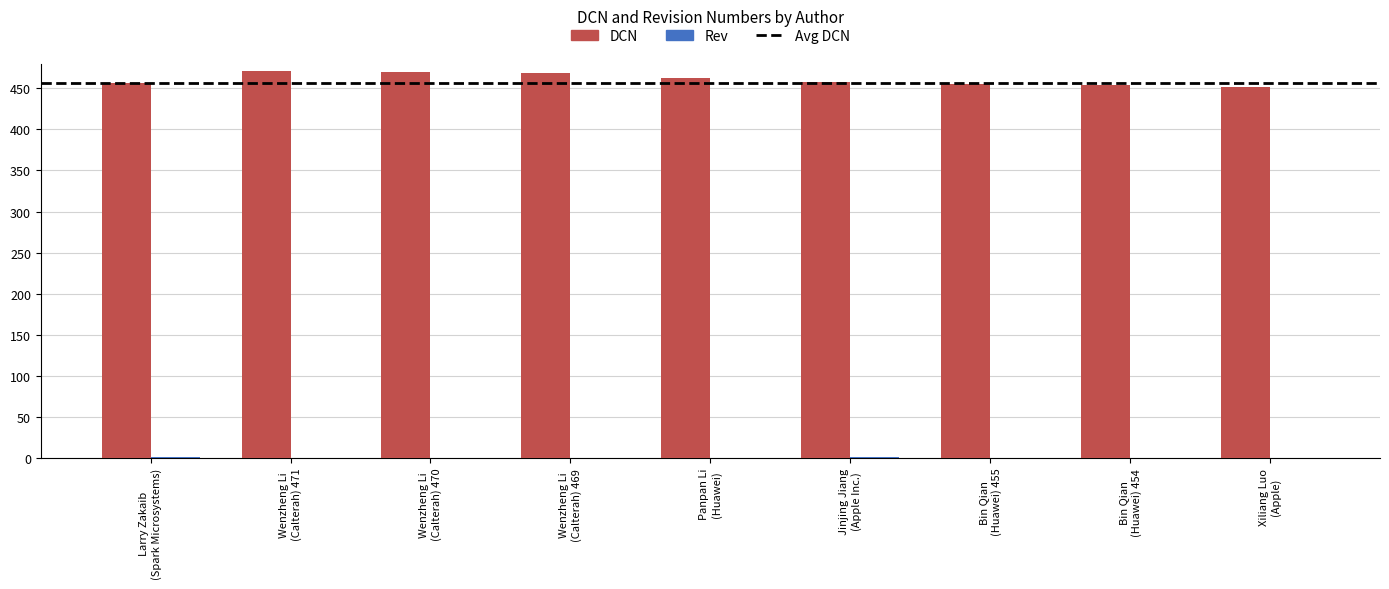

What is the sum of all DCN values?

4148